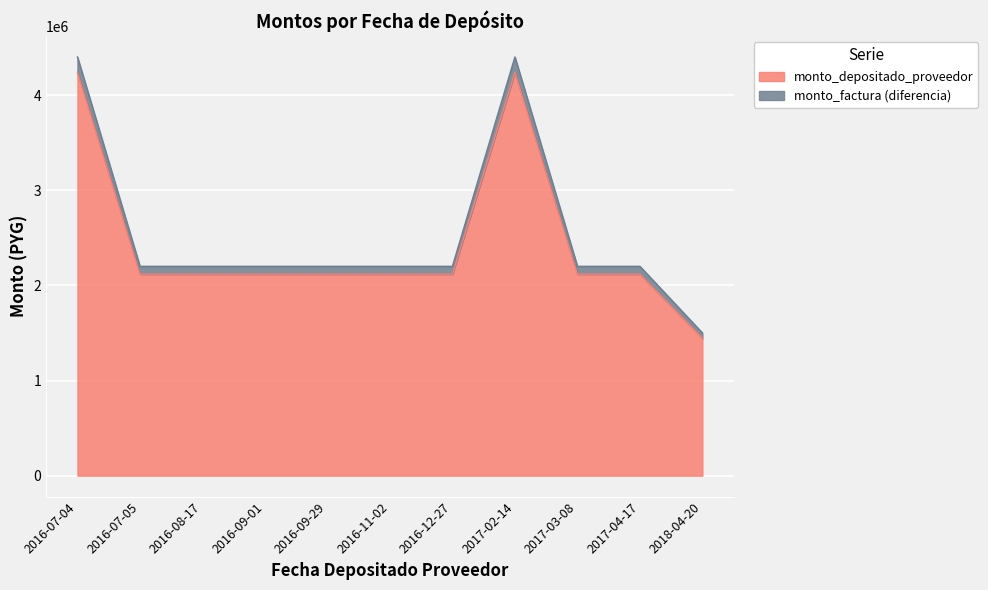

The value of monto_depositado_proveedor at 2016-08-17 is 2797800. True or false?

False